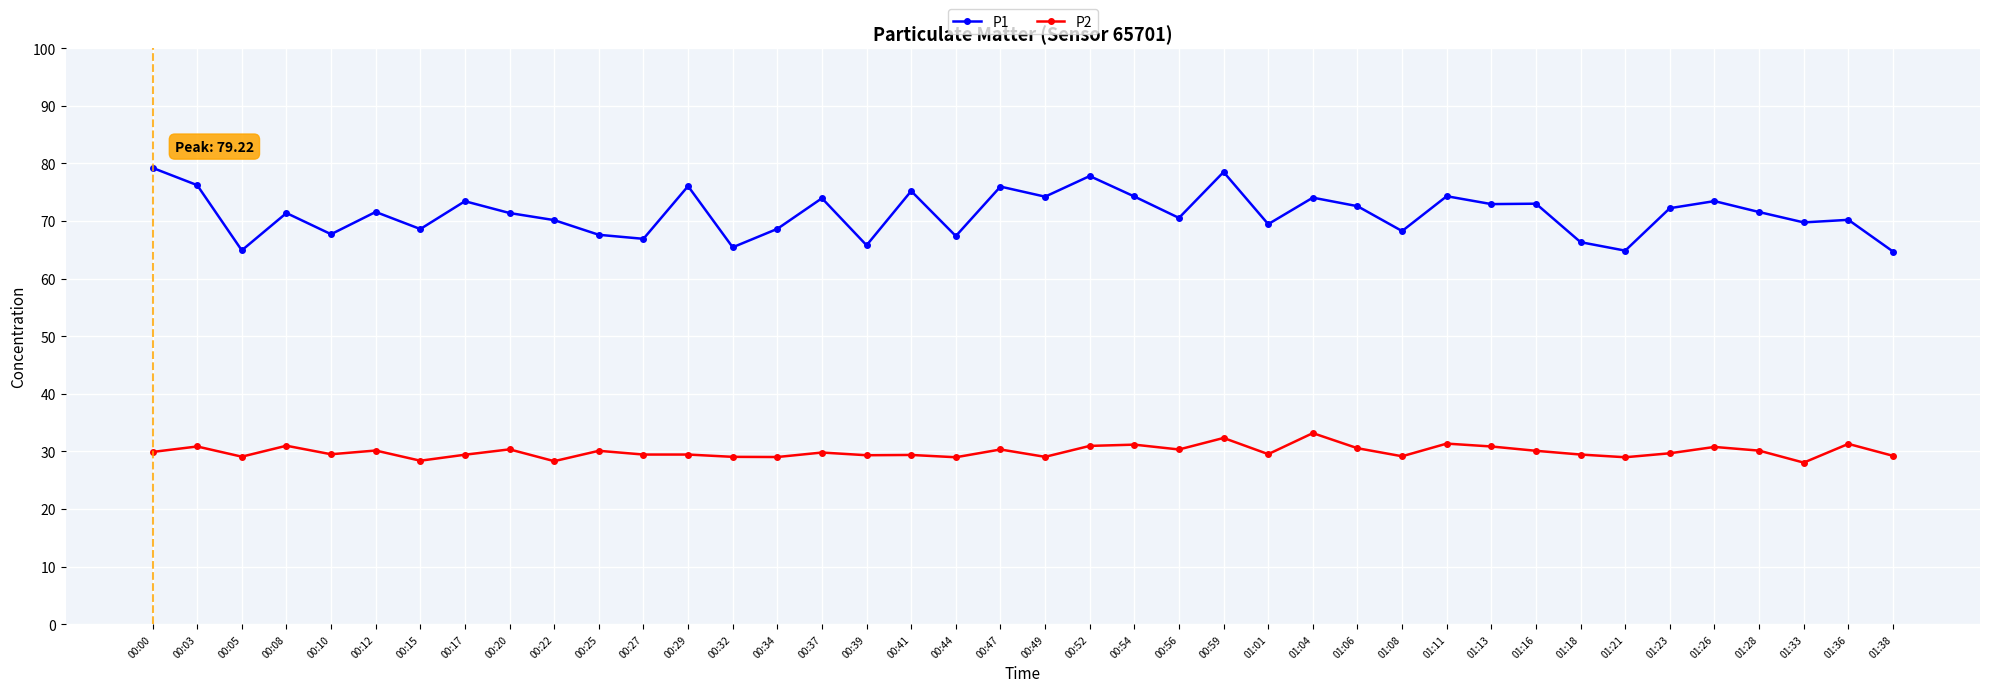

True or false: P2 and P1 cross at least once.

False